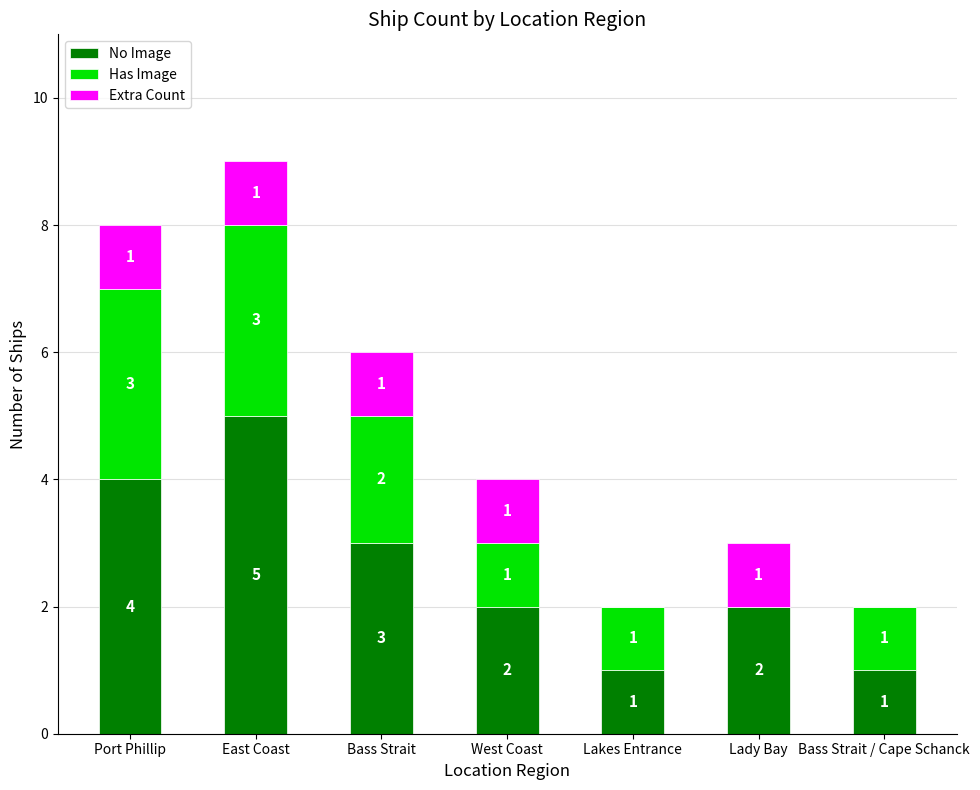

What is the sum of all No Image values?

18